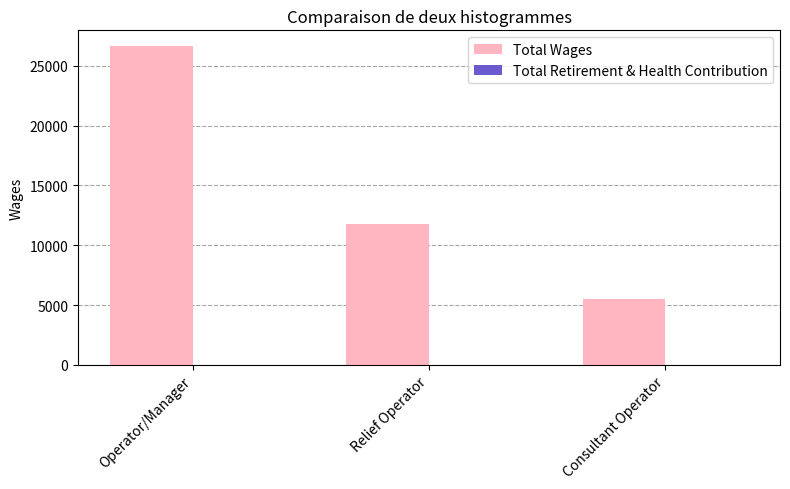

Reading right to left, transcribe all the data shown in this chart.

Consultant Operator=5530	Relief Operator=11766	Operator/Manager=26626